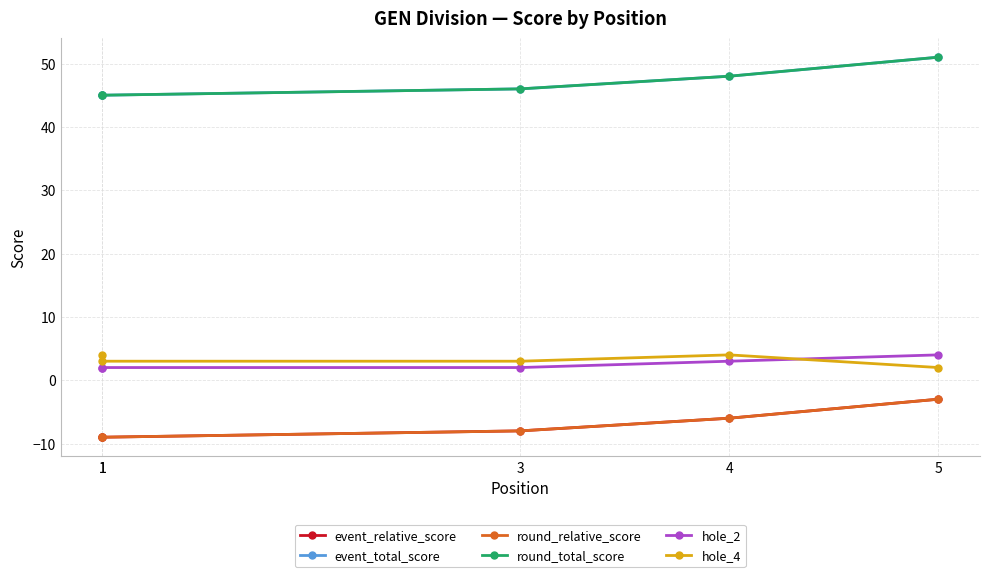

Is the value of event_relative_score at 3 greater than the value of hole_2 at 1?

No